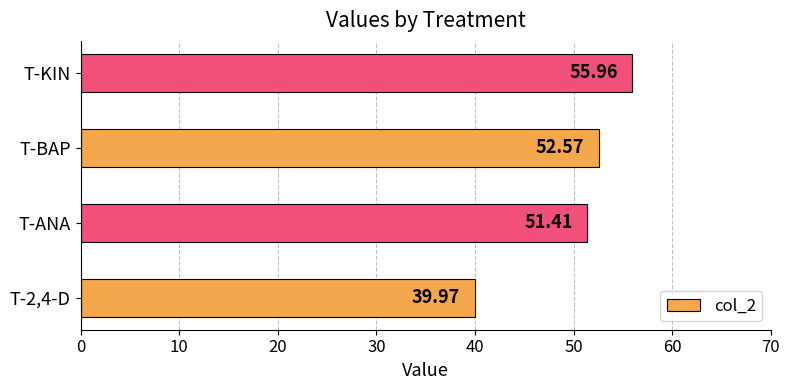

At which label is the value closest to 47?

T-ANA